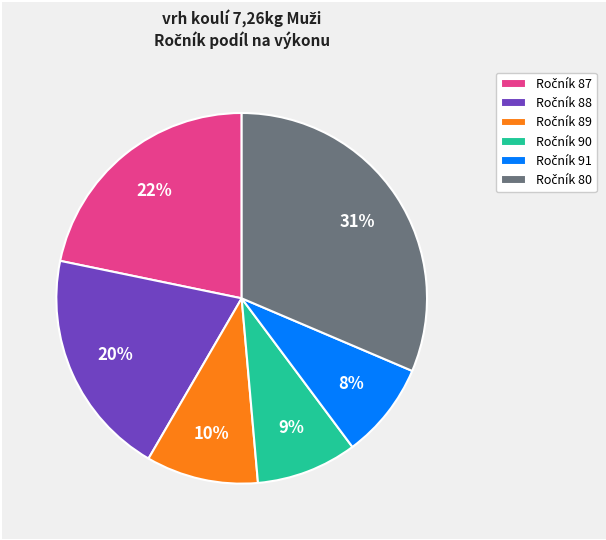

To the nearest percent, what is the average slice percentage?

17%